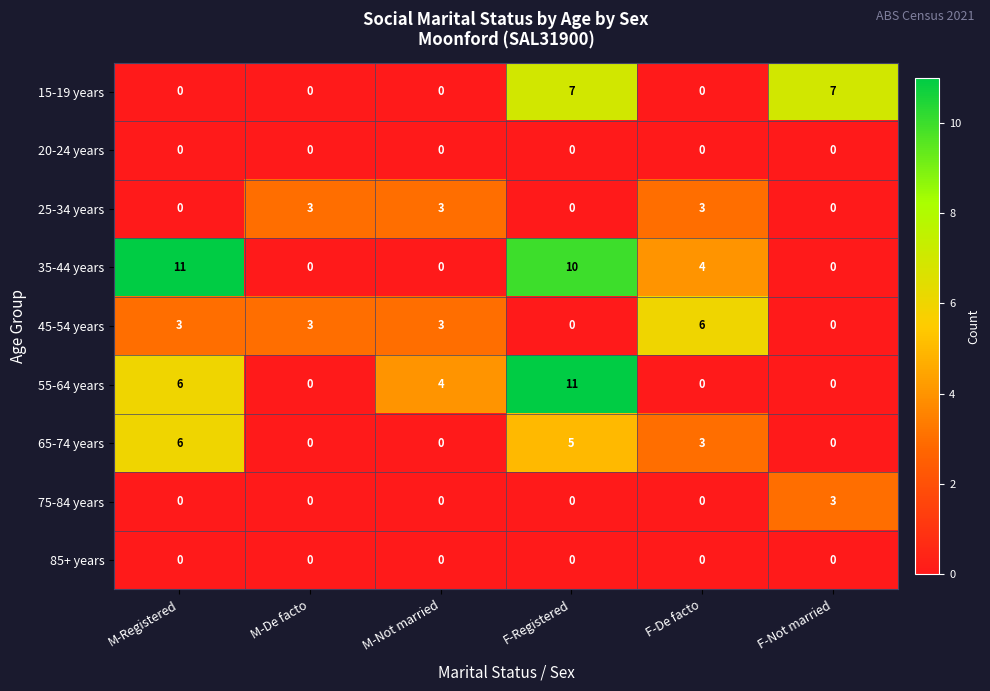

What is the sum of the 35-44 years values at F-Not married and F-De facto?

4